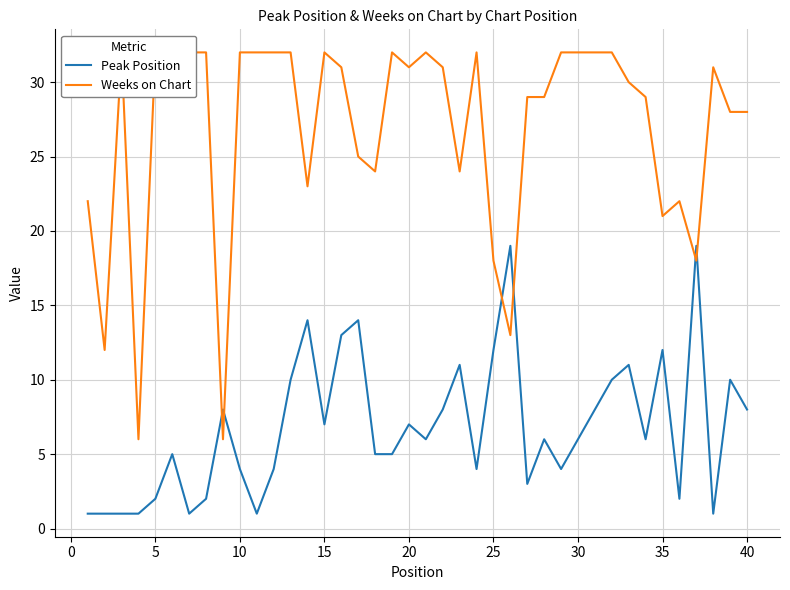

Reading right to left, list all the values displayed in this chart.

Peak Position: 8	10	1	19	2	12	6	11	10	8	6	4	6	3	19	12	4	11	8	6	7	5	5	14	13	7	14	10	4	1	4	8	2	1	5	2	1	1	1	1
Weeks on Chart: 28	28	31	18	22	21	29	30	32	32	32	32	29	29	13	18	32	24	31	32	31	32	24	25	31	32	23	32	32	32	32	6	32	32	32	32	6	32	12	22